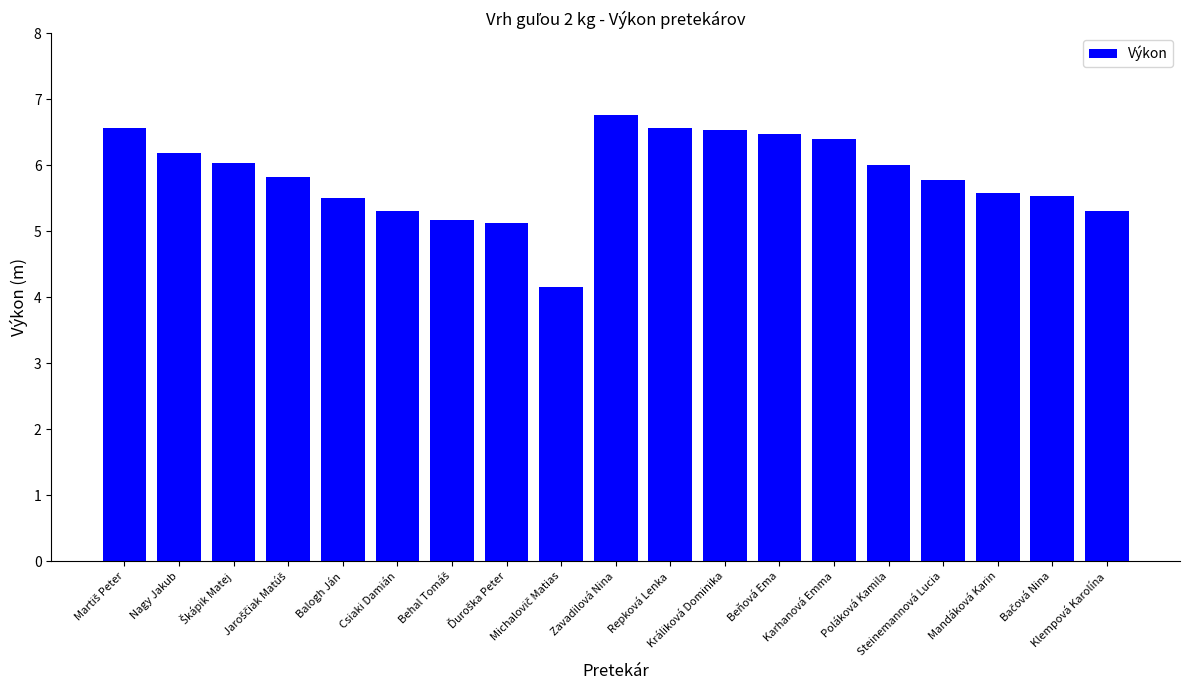

What is the minimum value shown in the chart?

4.2